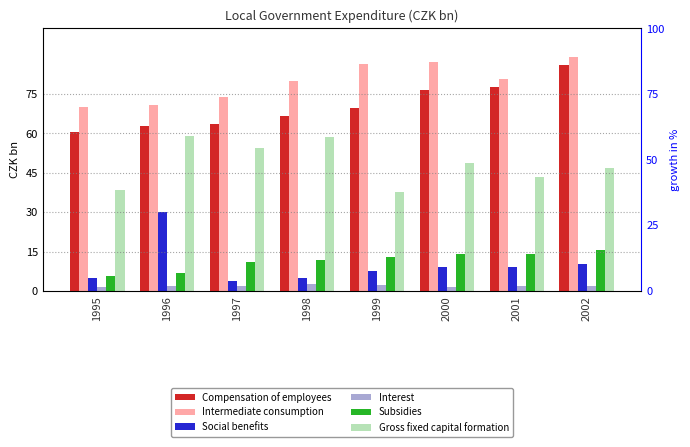

How many data points in Gross fixed capital formation are above 48?

4